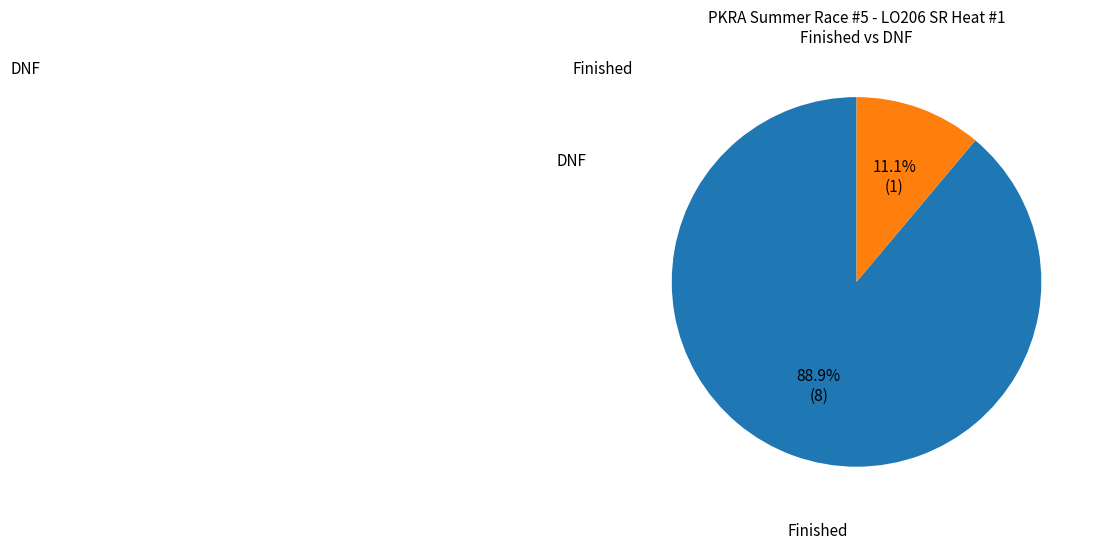

Which slice is the largest?

Finished